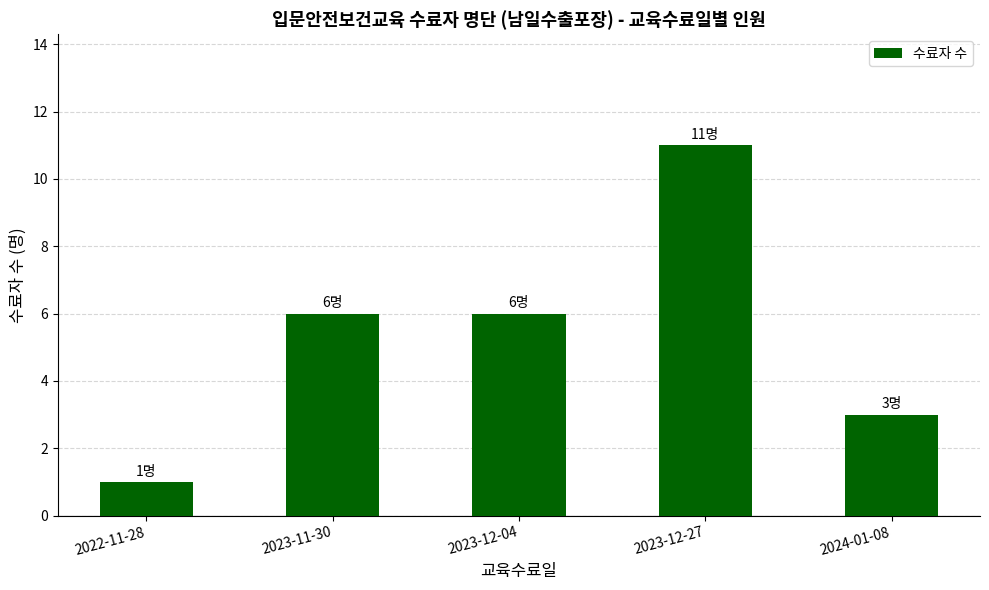

How many data points does each series have?

5